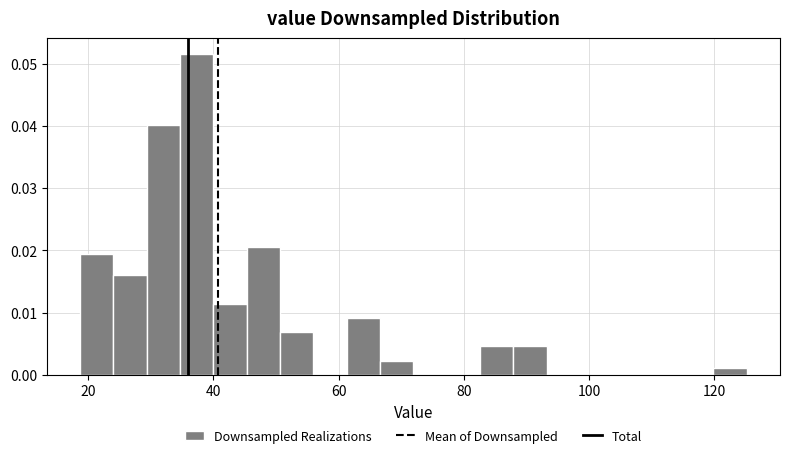

Read against the x-axis, roughly where is the centre of the tallest bar?

38